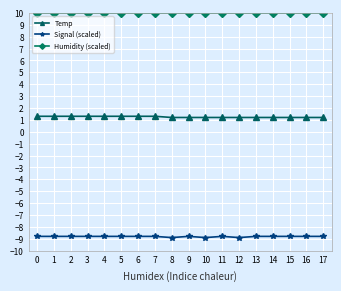

List the series in order of their overall mean, highest first.

Humidity (scaled), Temp, Signal (scaled)